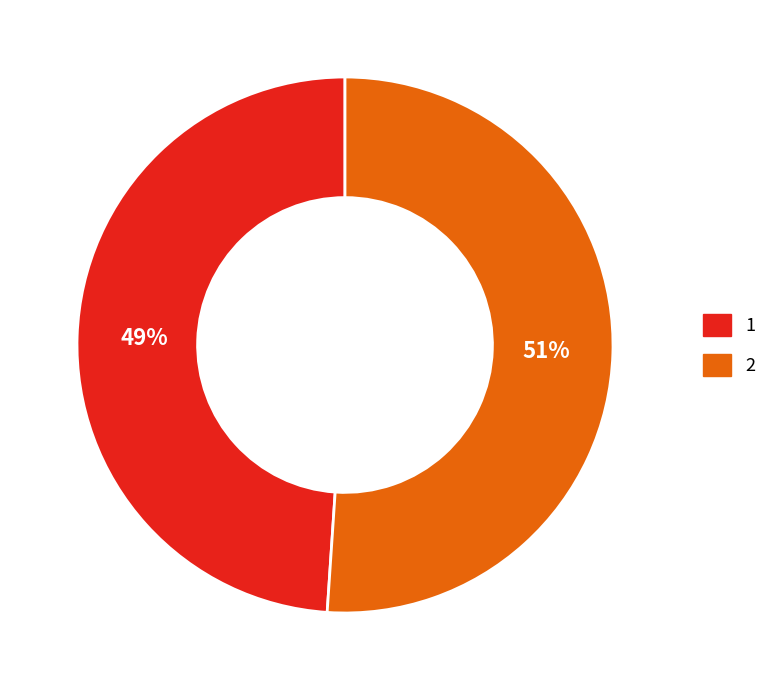

To the nearest percent, what percentage of the pie is 2?

51%